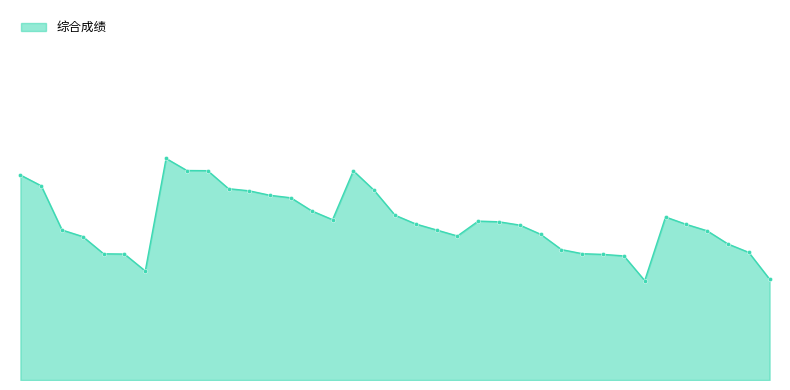

At which category does the chart reach its peak across all series?

8